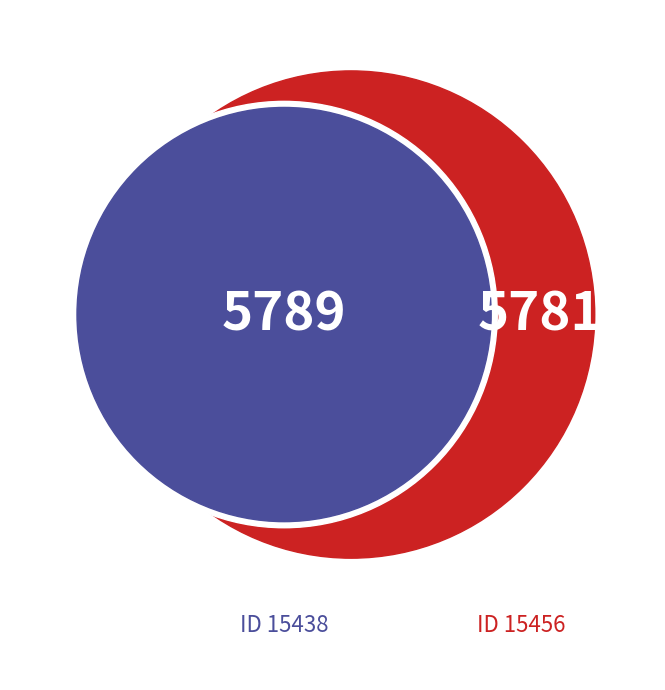

Is the sum of 15456 and 15438 greater than half?

Yes